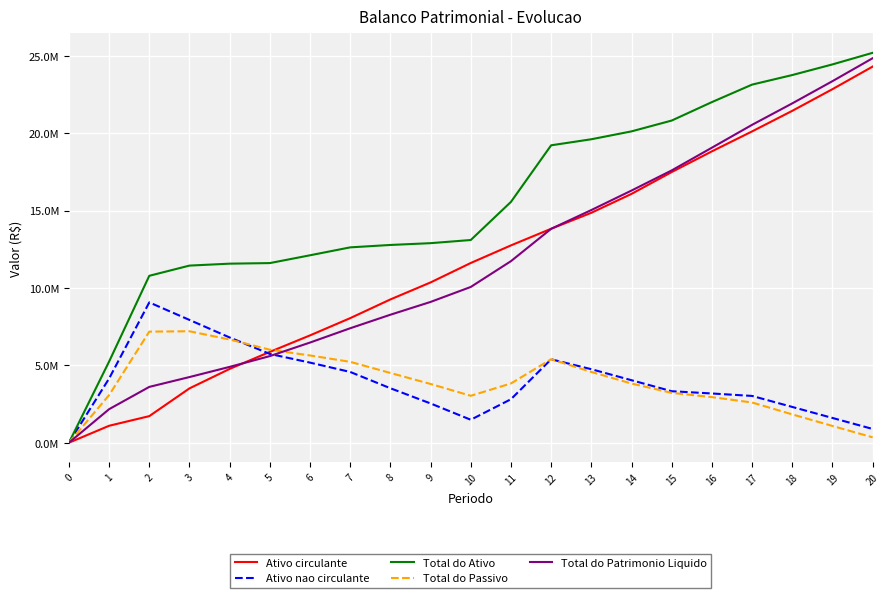

What is the value of the Total do Patrimonio Liquido point at the 6th from the left?

5598262.1